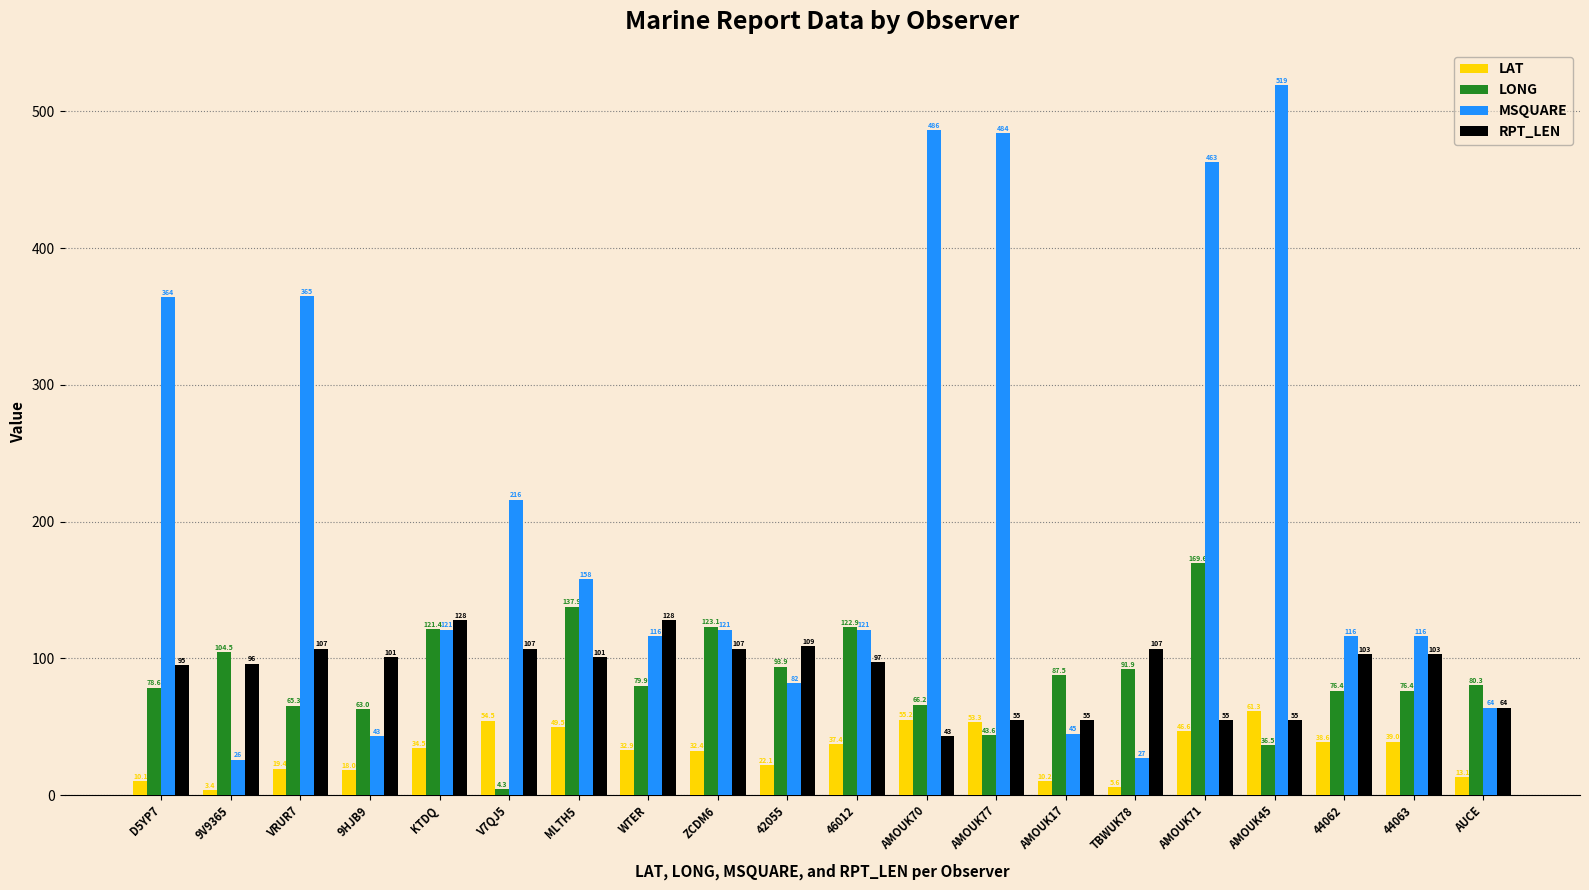

At which label is LONG closest to 86?

AMOUK17